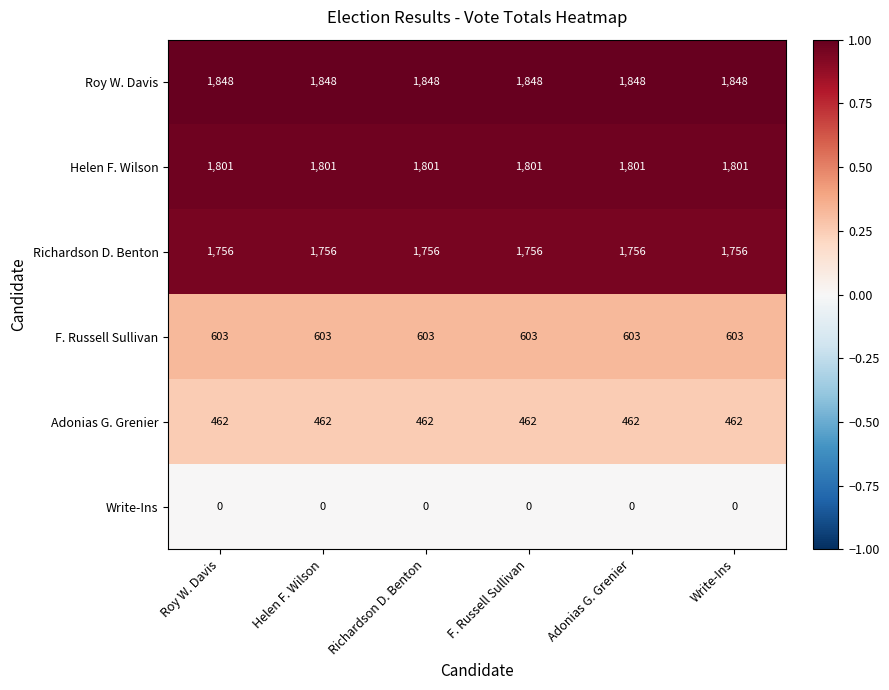

The Write-Ins series shows 0 at Roy W. Davis. True or false?

True